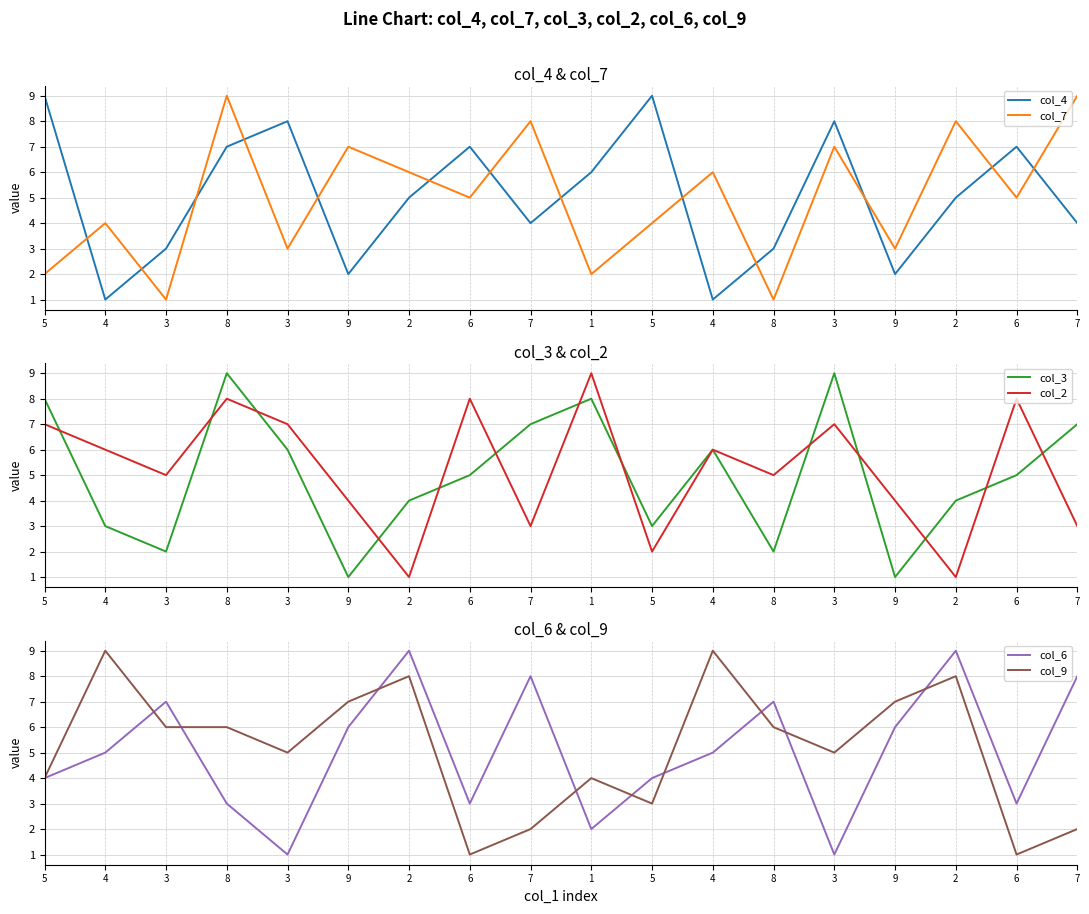

At how many categories does at least one series exceed 3?

18